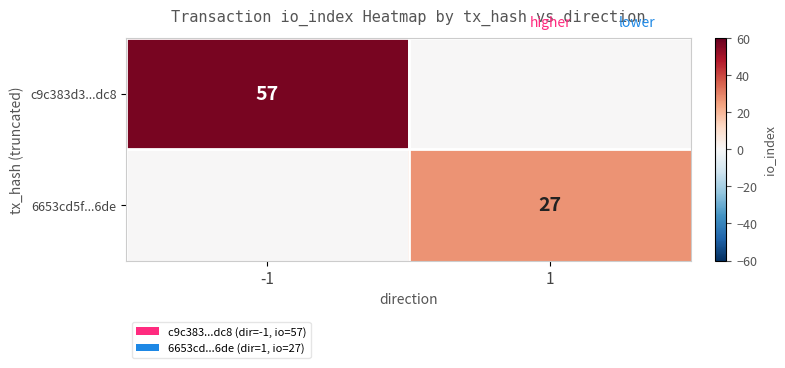

True or false: c9c383d3...dc8 has a value of 13 at -1.

False